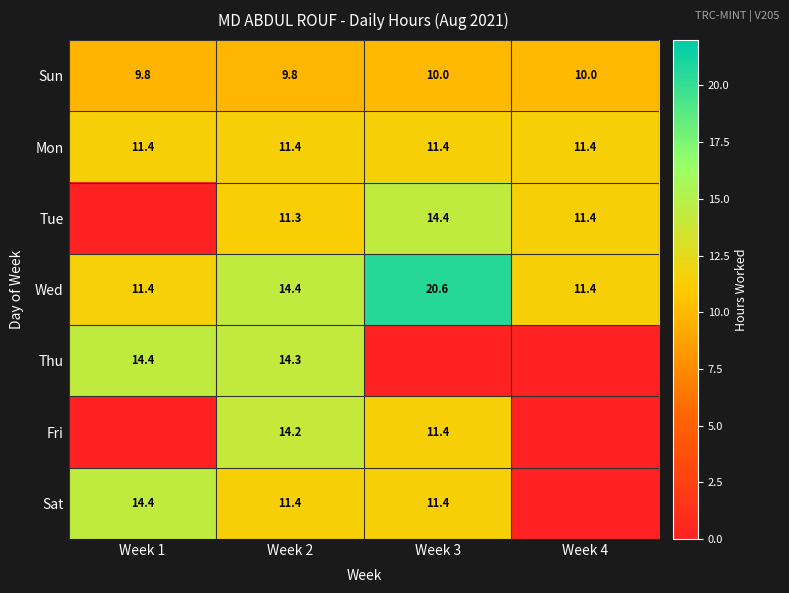

Which category has the highest value in the Wed series?

Week 3